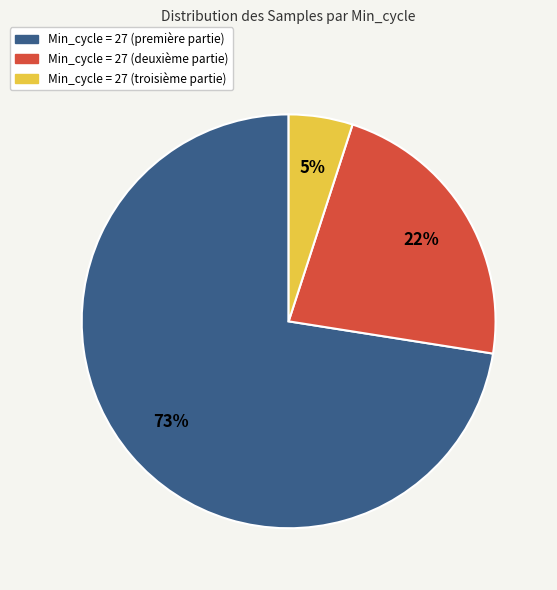

Rank the categories by value from highest to lowest.

Min_cycle = 27 (première partie), Min_cycle = 27 (deuxième partie), Min_cycle = 27 (troisième partie)